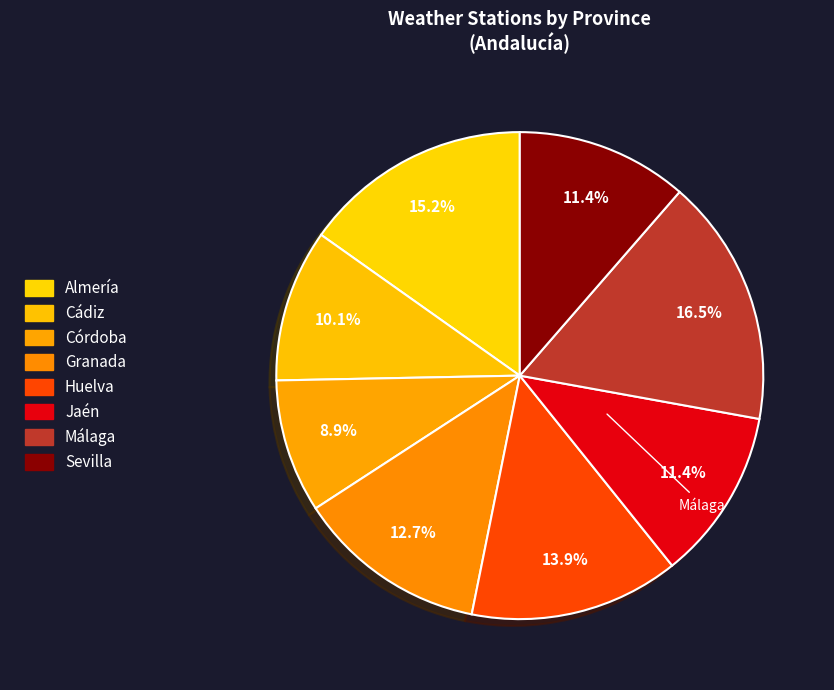

Rank the categories by value from highest to lowest.

Málaga, Almería, Huelva, Granada, Jaén, Sevilla, Cádiz, Córdoba